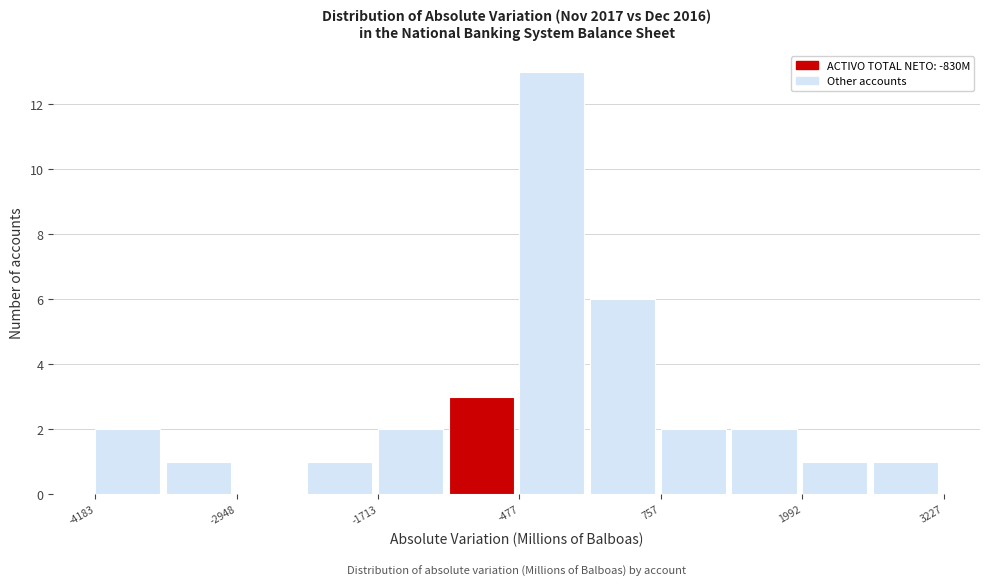

Read against the x-axis, roughly where is the centre of the tallest bar?

-200